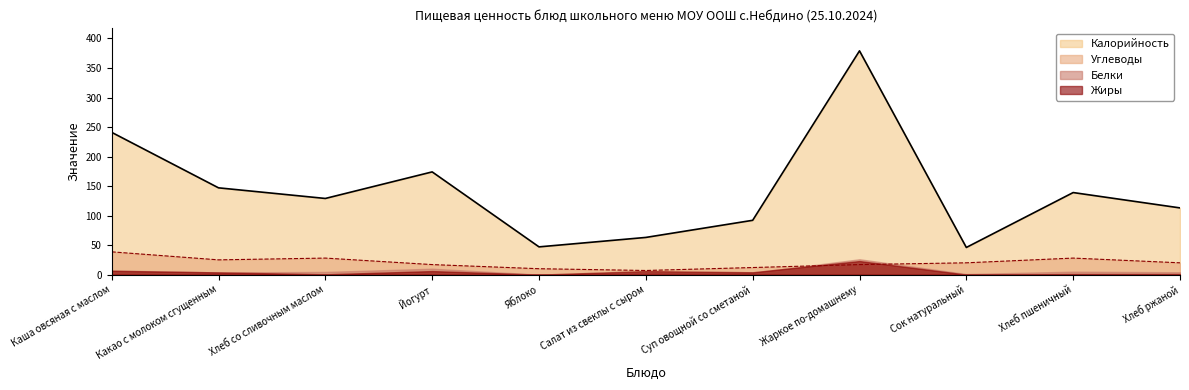

At which category is the sum across all series the highest?

Жаркое по-домашнему